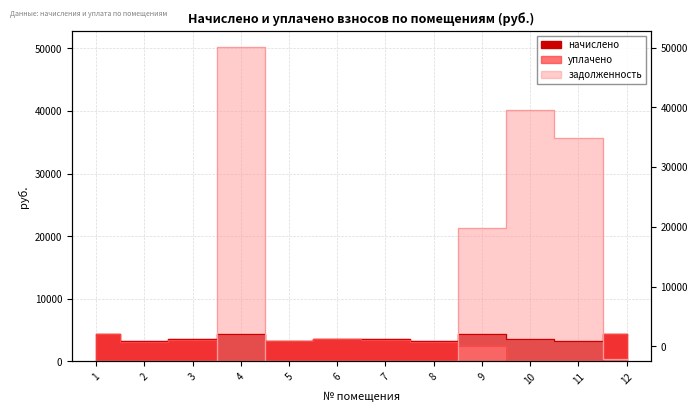

True or false: уплачено has more than 0 interior local peaks.

True